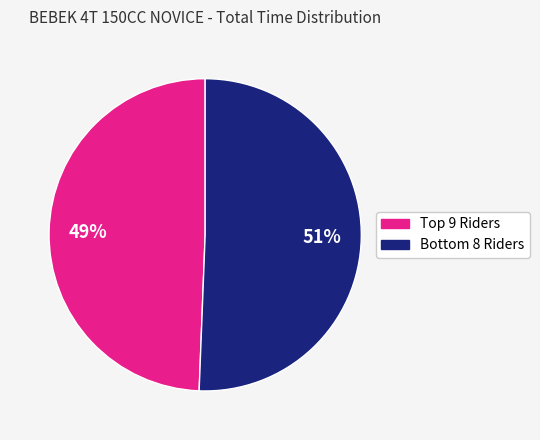

How many slices are in this pie chart?

2